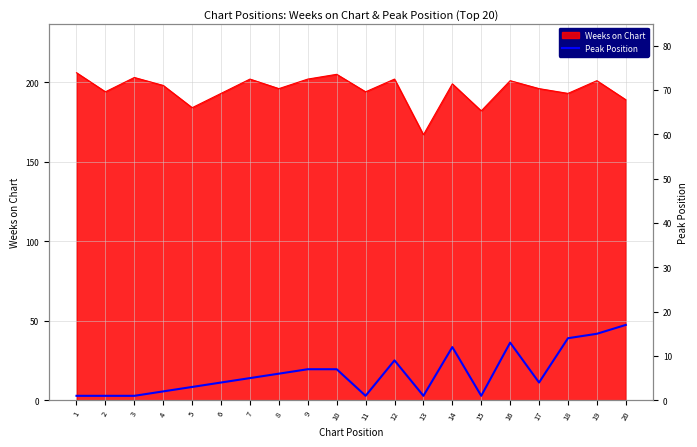

Reading right to left, transcribe all the data shown in this chart.

17	15	14	4	13	1	12	1	9	1	7	7	6	5	4	3	2	1	1	1